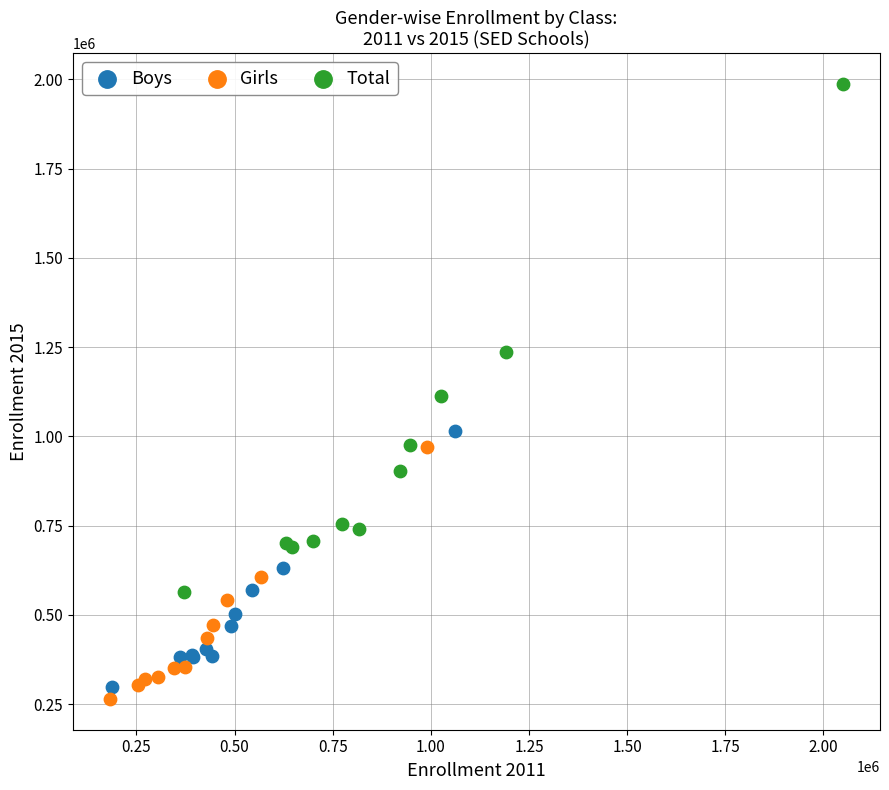

Which series contains the highest Y value?

Total